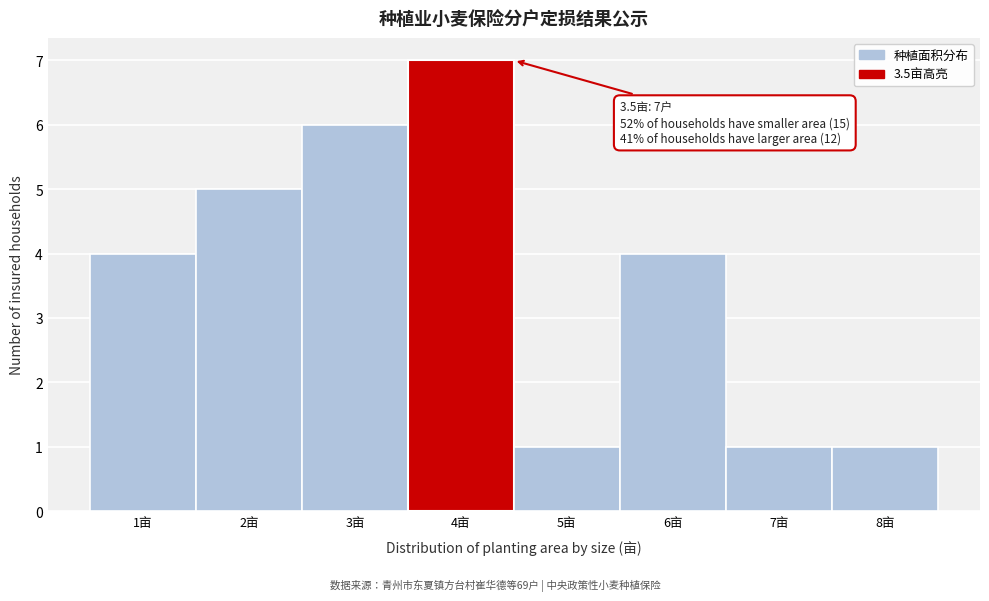

Over which range of the x-axis is the bar tallest?

3.5 to 4.5